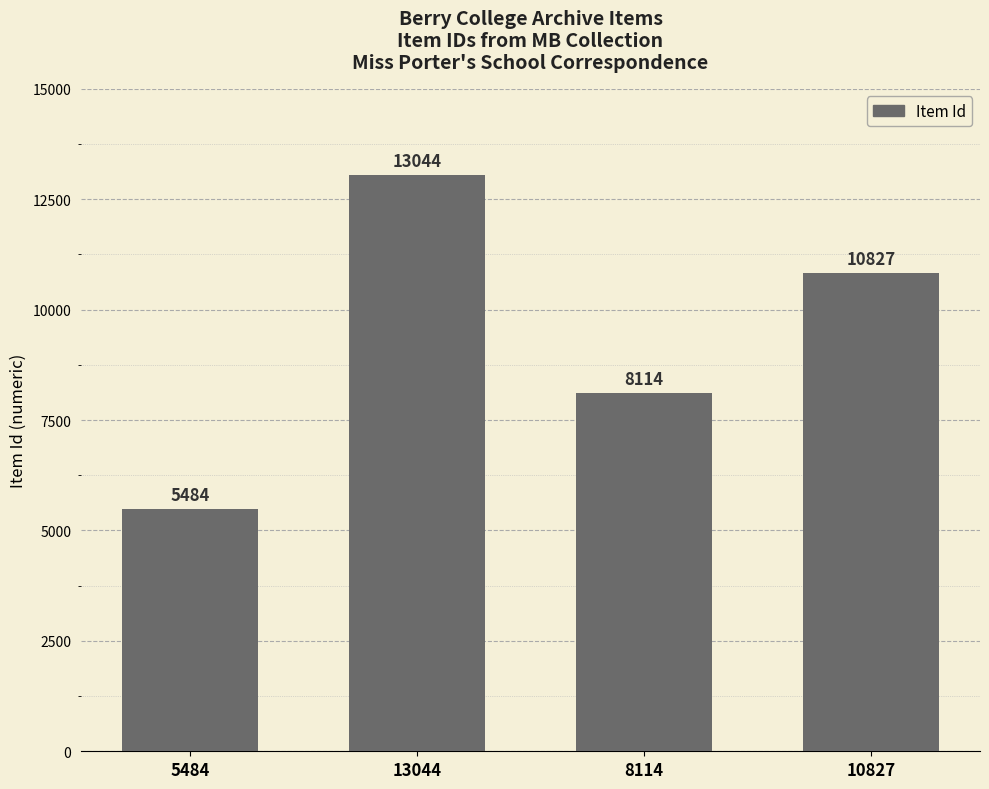

What is the difference between the maximum and minimum values?

7560